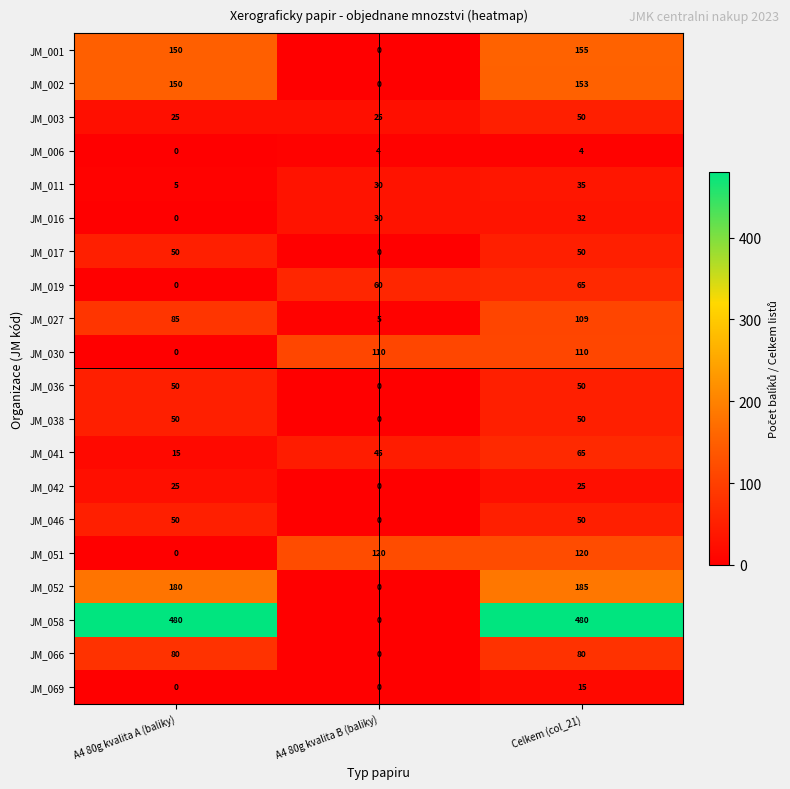

At which category is the sum across all series the highest?

Celkem (col_21)